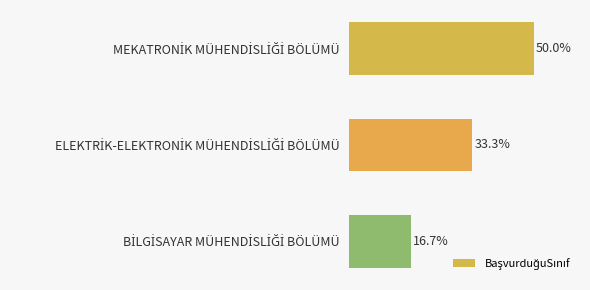

Where is the data nearest to the value 33?

ELEKTRİK-ELEKTRONİK MÜHENDİSLİĞİ BÖLÜMÜ